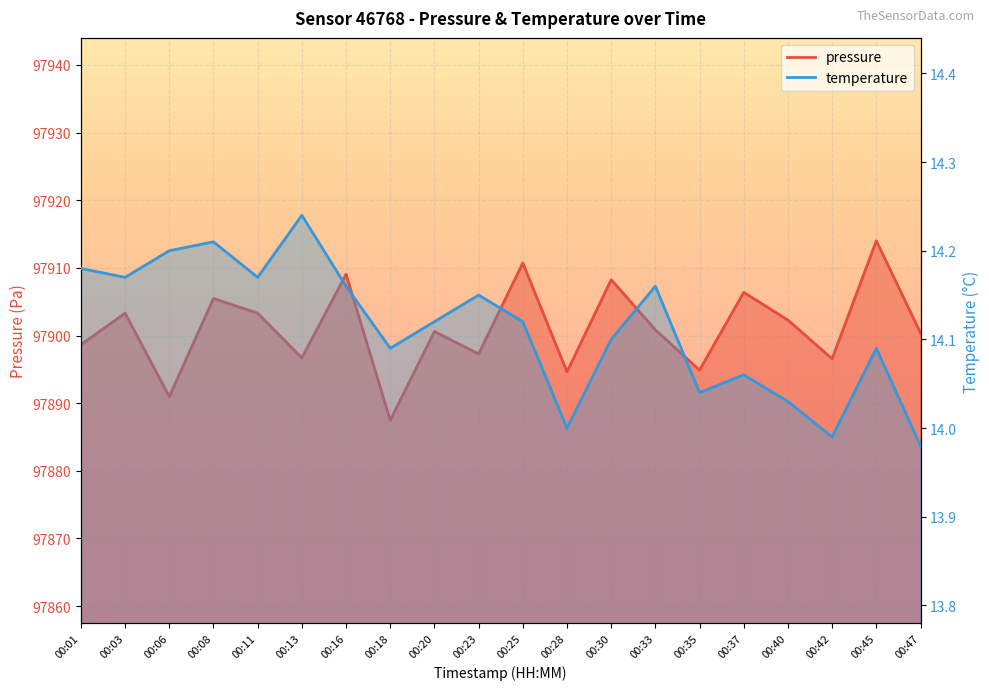

At how many categories does at least one series exceed 30974?

20